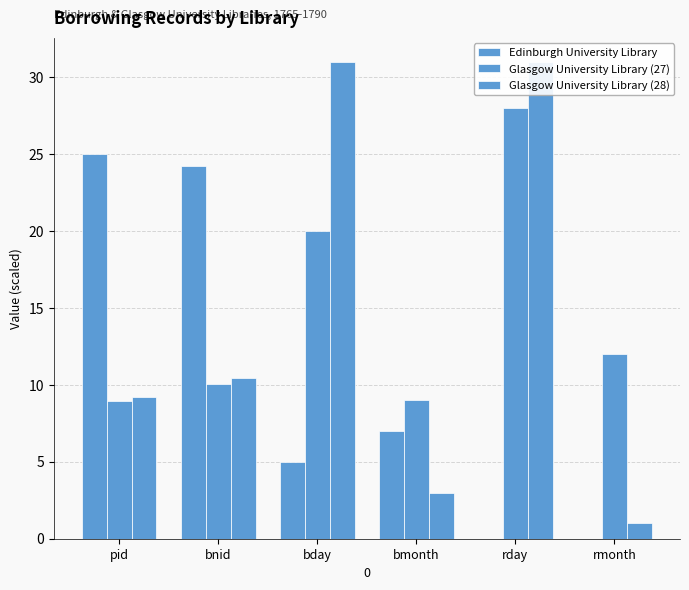

What are all the series names shown in the legend?

Edinburgh University Library, Glasgow University Library (27), Glasgow University Library (28)